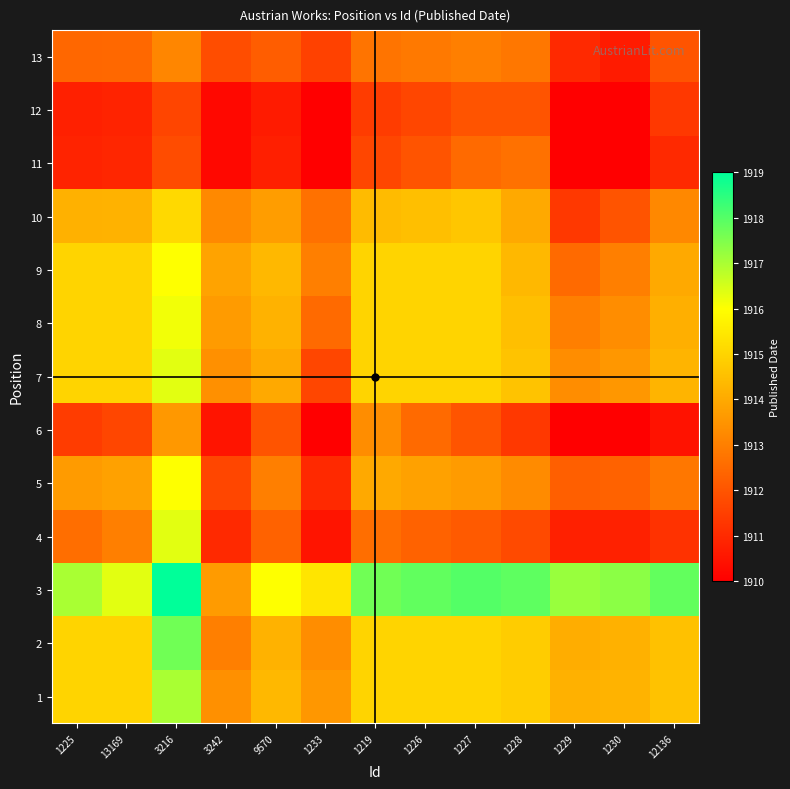

Reading left to right, transcribe all the data shown in this chart.

1: 1225=1915.0	13169=1915.0	3216=1917.0	3242=1913.4	9570=1914.3	1233=1913.6	1219=1915.0	1226=1915.0	1227=1915.0	1228=1914.8	1229=1914.2	1230=1914.2	12136=1914.6
2: 1225=1915.0	13169=1915.0	3216=1917.7	3242=1913.0	9570=1914.2	1233=1913.3	1219=1915.0	1226=1915.0	1227=1915.0	1228=1914.8	1229=1914.1	1230=1914.2	12136=1914.5
3: 1225=1917.0	13169=1916.3	3216=1919.0	3242=1913.7	9570=1916.0	1233=1915.4	1219=1917.7	1226=1917.9	1227=1918.0	1228=1917.9	1229=1917.2	1230=1917.4	12136=1917.8
4: 1225=1912.6	13169=1913.0	3216=1916.3	3242=1911.0	9570=1912.3	1233=1910.5	1219=1912.6	1226=1912.3	1227=1912.1	1228=1911.8	1229=1910.8	1230=1910.8	12136=1911.2
5: 1225=1913.7	13169=1913.8	3216=1916.0	3242=1911.7	9570=1913.0	1233=1911.0	1219=1914.0	1226=1913.8	1227=1913.7	1228=1913.3	1229=1912.2	1230=1912.3	12136=1912.8
6: 1225=1911.4	13169=1911.7	3216=1913.6	3242=1910.5	9570=1912.0	1233=1910.0	1219=1913.3	1226=1912.5	1227=1912.0	1228=1911.3	1229=1910.0	1230=1910.0	12136=1910.4
7: 1225=1915.0	13169=1915.0	3216=1916.3	3242=1913.4	9570=1914.0	1233=1911.7	1219=1915.0	1226=1915.0	1227=1915.0	1228=1914.6	1229=1913.3	1230=1913.6	12136=1914.2
8: 1225=1915.0	13169=1915.0	3216=1916.1	3242=1913.7	9570=1914.2	1233=1912.5	1219=1915.0	1226=1915.0	1227=1915.0	1228=1914.5	1229=1913.0	1230=1913.3	12136=1914.1
9: 1225=1915.0	13169=1915.0	3216=1916.0	3242=1913.9	9570=1914.3	1233=1913.0	1219=1915.0	1226=1915.0	1227=1915.0	1228=1914.3	1229=1912.5	1230=1913.0	12136=1914.0
10: 1225=1914.2	13169=1914.2	3216=1915.1	3242=1913.2	9570=1913.7	1233=1912.7	1219=1914.4	1226=1914.5	1227=1914.7	1228=1914.0	1229=1911.3	1230=1912.0	12136=1913.2
11: 1225=1910.8	13169=1910.9	3216=1911.8	3242=1910.2	9570=1910.8	1233=1910.0	1219=1911.7	1226=1912.0	1227=1912.5	1228=1912.7	1229=1910.0	1230=1910.0	12136=1911.0
12: 1225=1910.8	13169=1910.8	3216=1911.6	3242=1910.2	9570=1910.7	1233=1910.0	1219=1911.4	1226=1911.7	1227=1912.0	1228=1912.0	1229=1910.0	1230=1910.0	12136=1911.3
13: 1225=1912.4	13169=1912.5	3216=1913.2	3242=1911.8	9570=1912.2	1233=1911.6	1219=1912.8	1226=1912.9	1227=1913.0	1228=1912.8	1229=1911.0	1230=1910.7	12136=1912.0